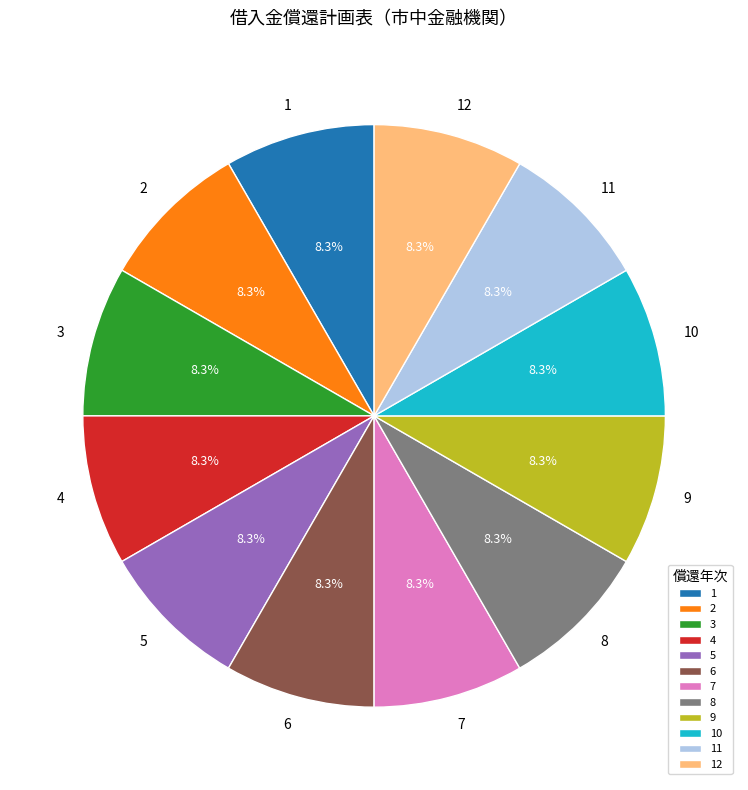

What percentage do 9 and 11 together represent?

16.7%